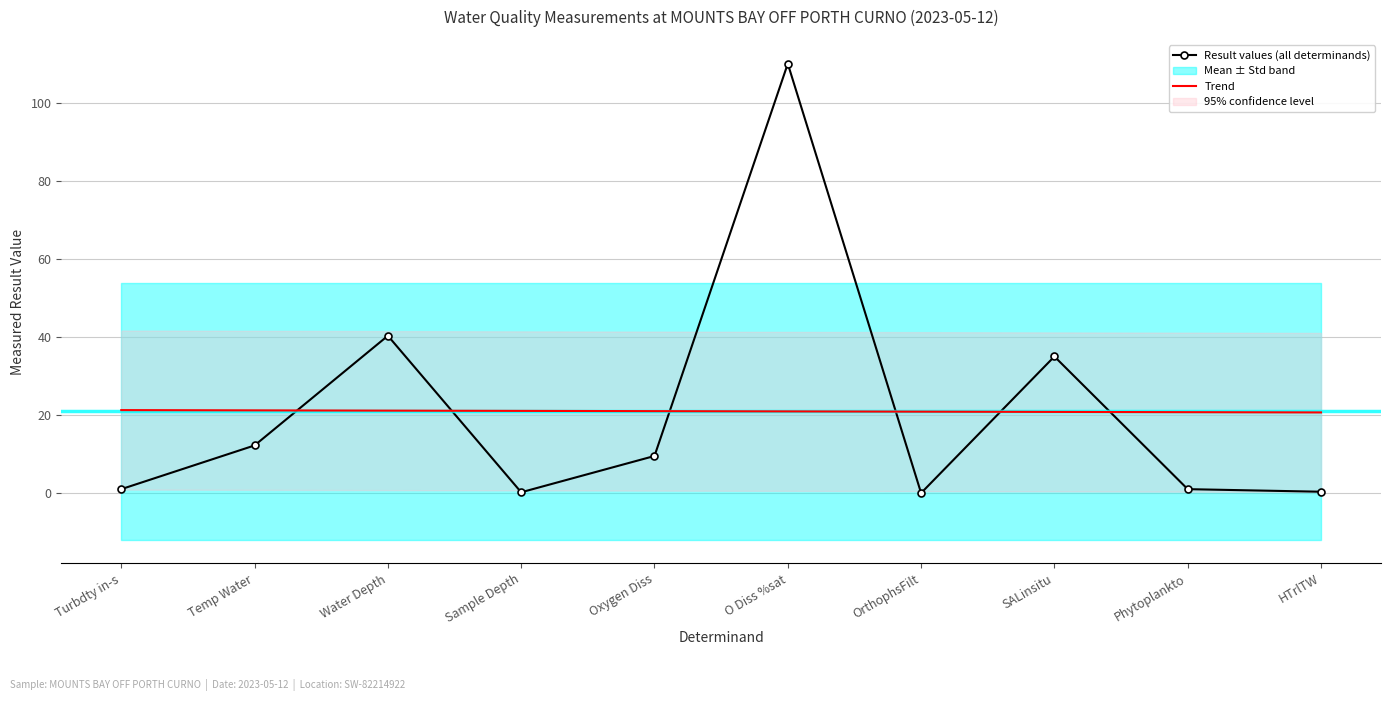

True or false: Trend has more than 1 interior local peaks.

False